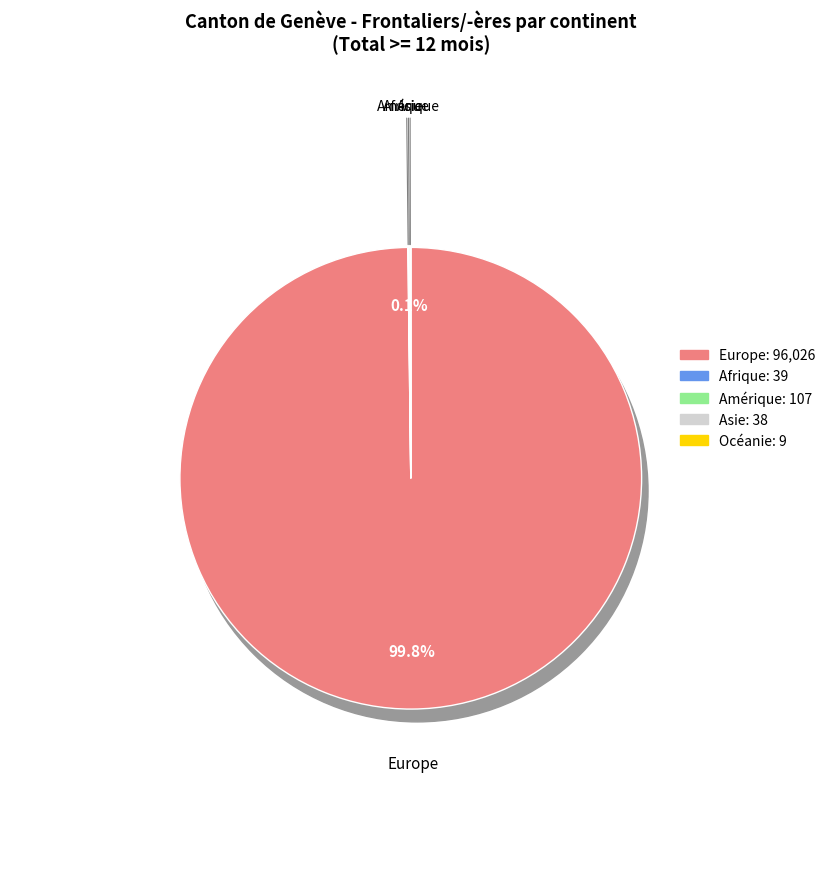

What is the smallest slice in the pie chart?

Océanie